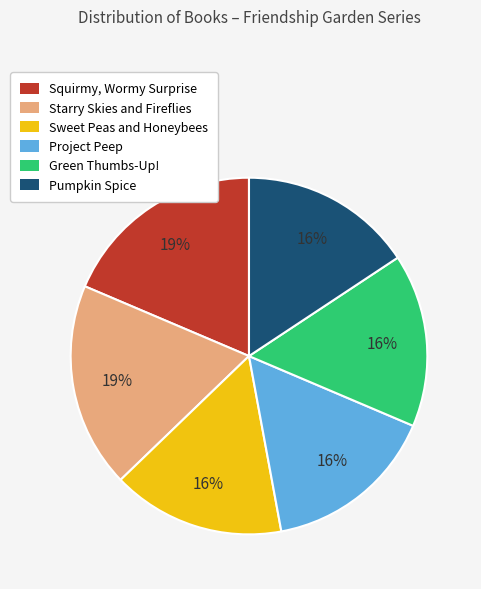

How many segments does this pie chart have?

6